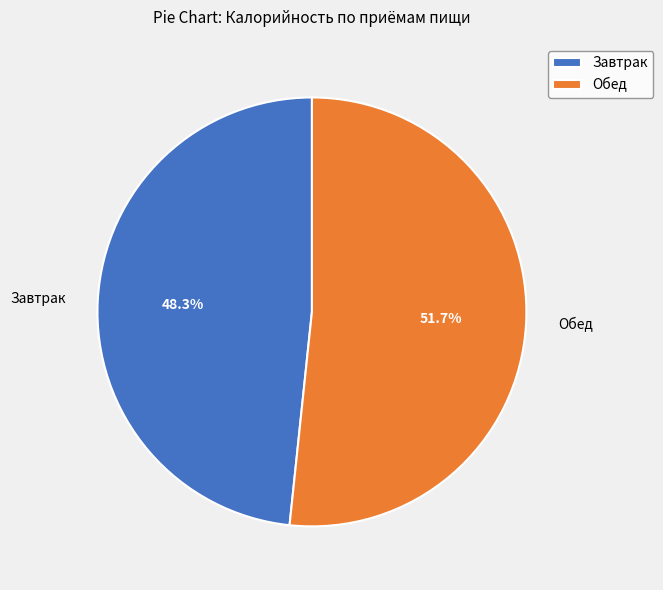

True or false: Обед accounts for 52% of the total.

True